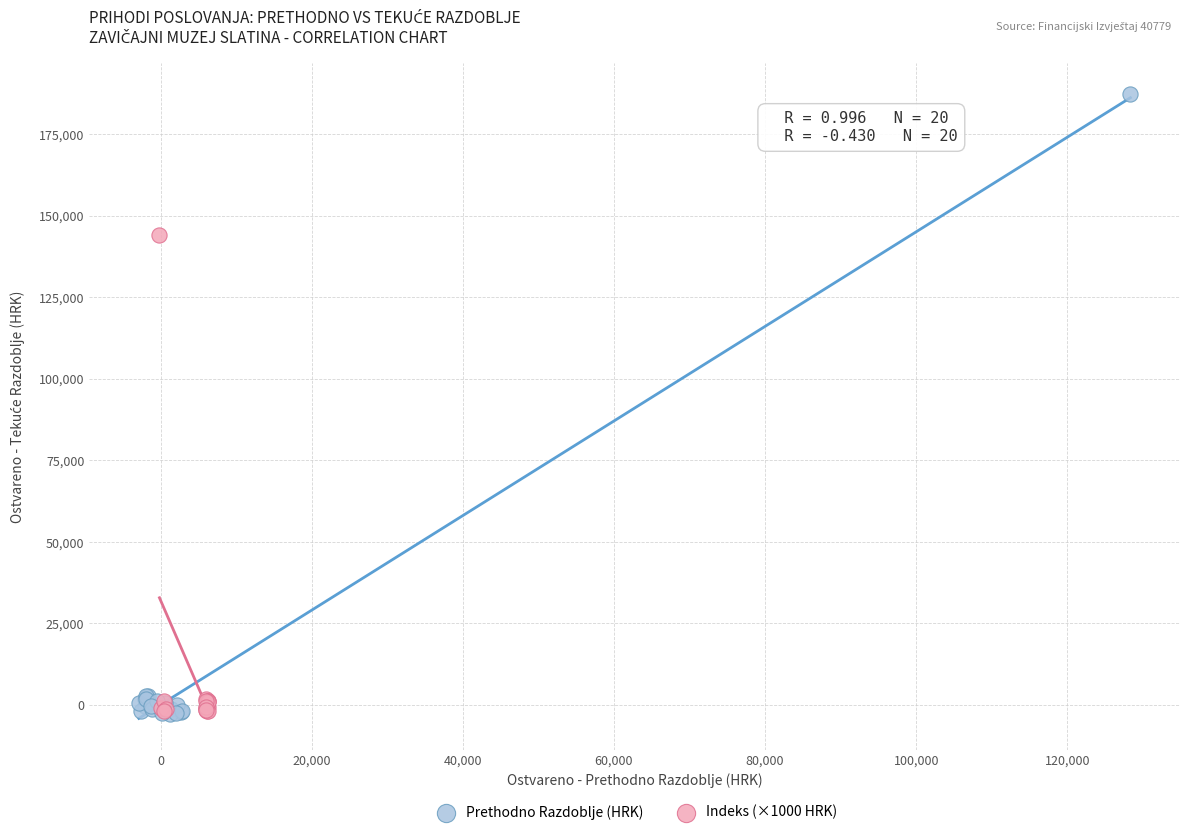

Which series has the widest spread of Y values?

Prethodno Razdoblje (HRK)